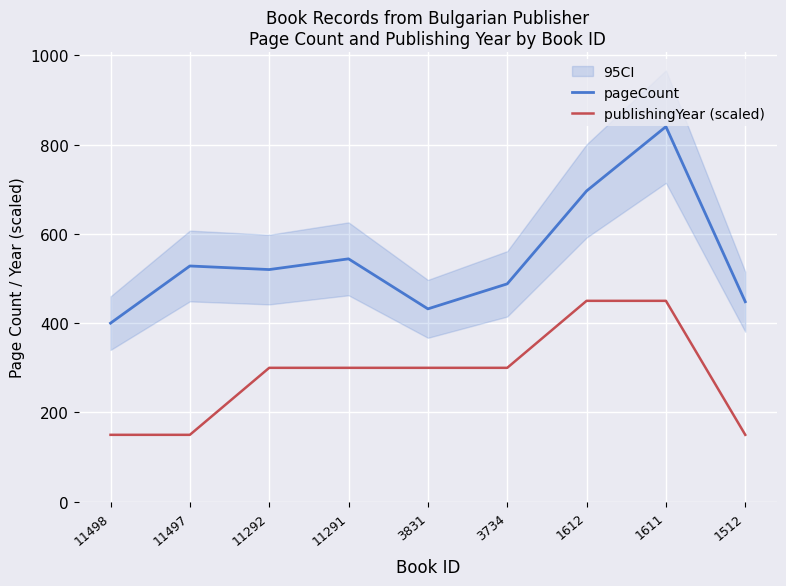

What is the total value across all series at 11292?

820